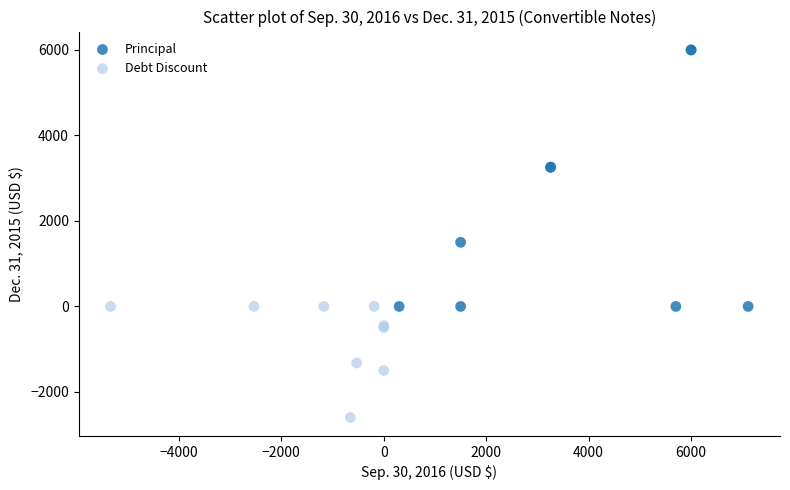

Which series has the widest spread of Y values?

Principal